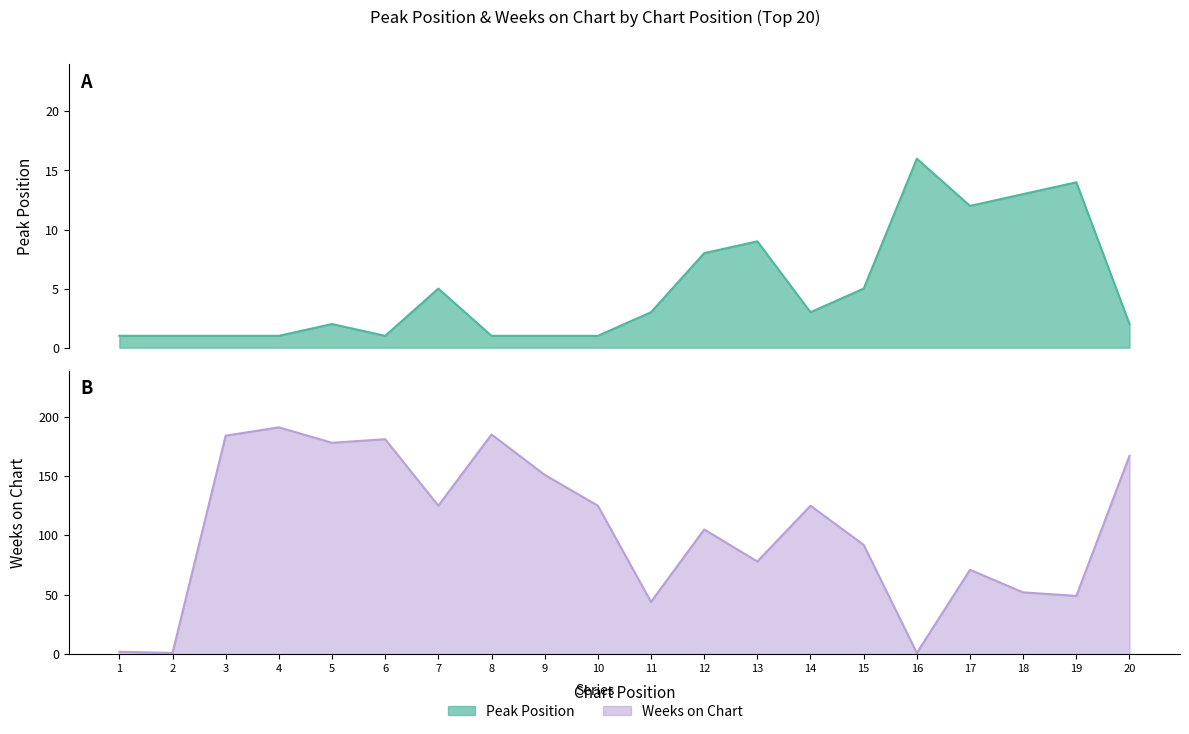

Reading left to right, transcribe all the data shown in this chart.

Peak Position: 1=1	2=1	3=1	4=1	5=2	6=1	7=5	8=1	9=1	10=1	11=3	12=8	13=9	14=3	15=5	16=16	17=12	18=13	19=14	20=2
Weeks on Chart: 1=2	2=1	3=184	4=191	5=178	6=181	7=125	8=185	9=151	10=125	11=44	12=105	13=78	14=125	15=92	16=1	17=71	18=52	19=49	20=167